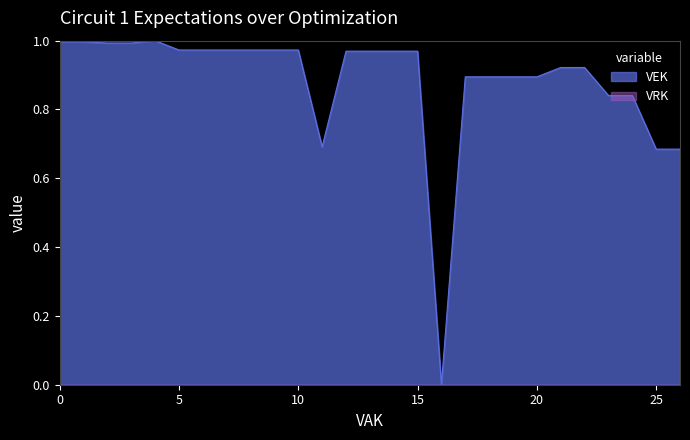

Which series has the widest spread of values?

VEK